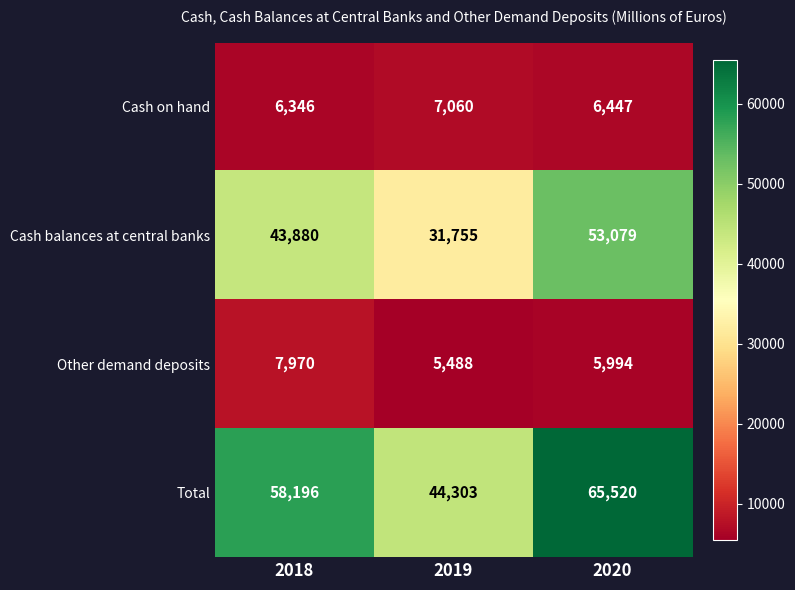

Is it true that Cash on hand equals 6447 at 2020?

True